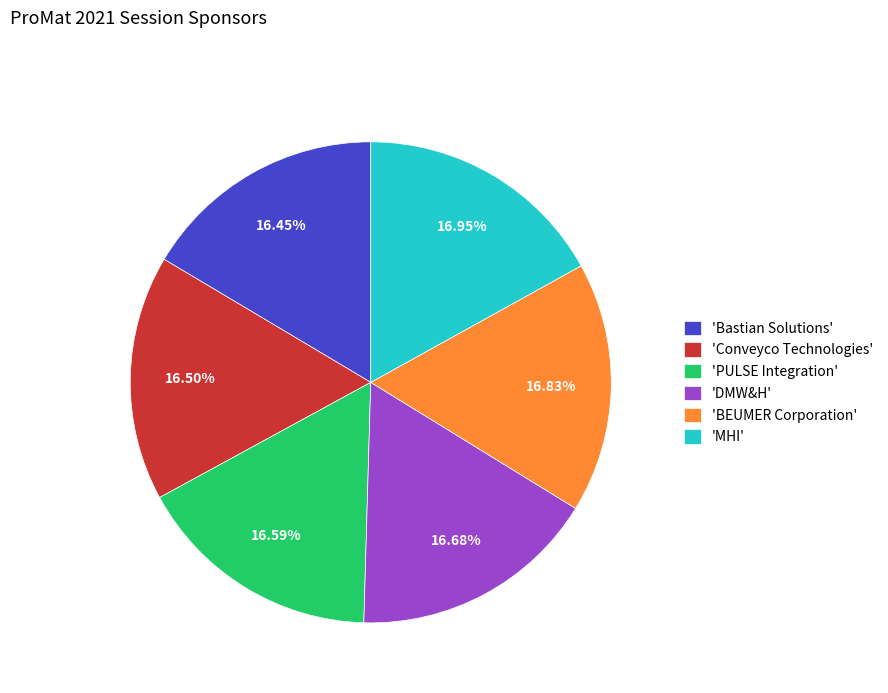

Does any single category account for the majority?

No